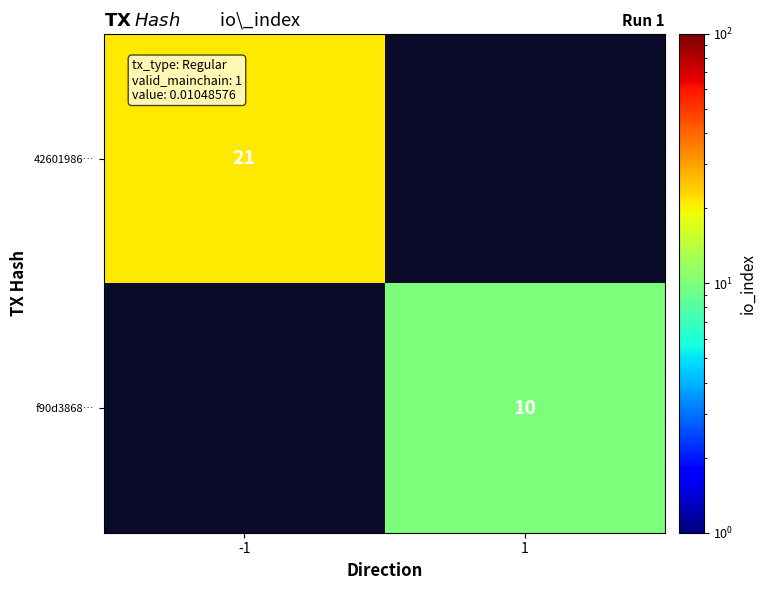

The value of f90d3868… at 1 is 10. True or false?

True